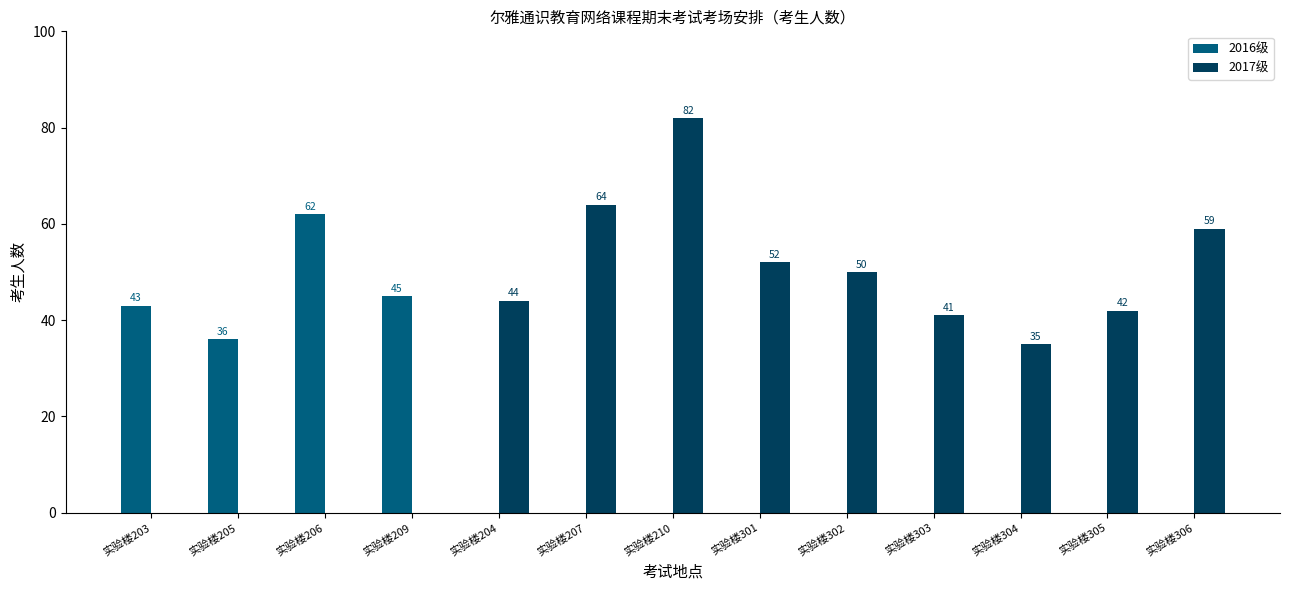

What is the sum of all 2016级 values?

186